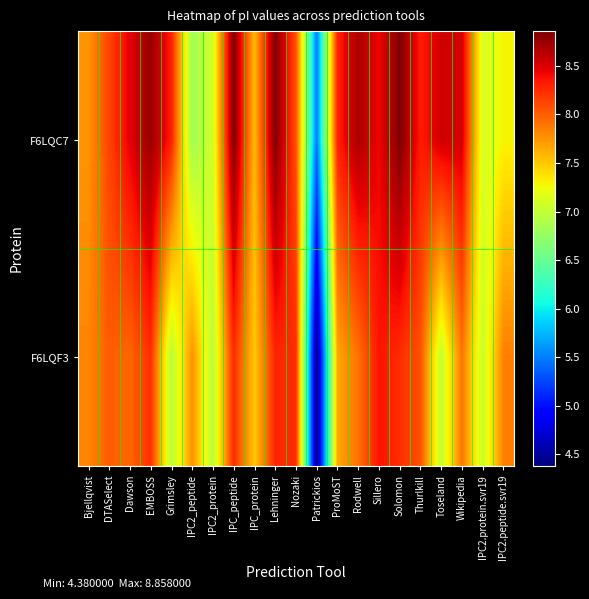

Between Wikipedia and IPC_peptide, which is larger?

IPC_peptide